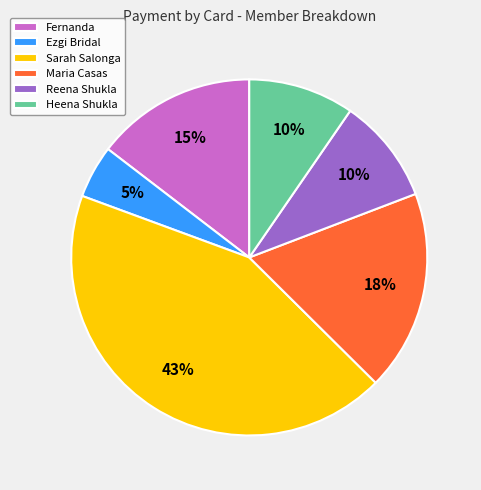

Do Maria Casas and Ezgi Bridal together represent more than half of the pie?

No